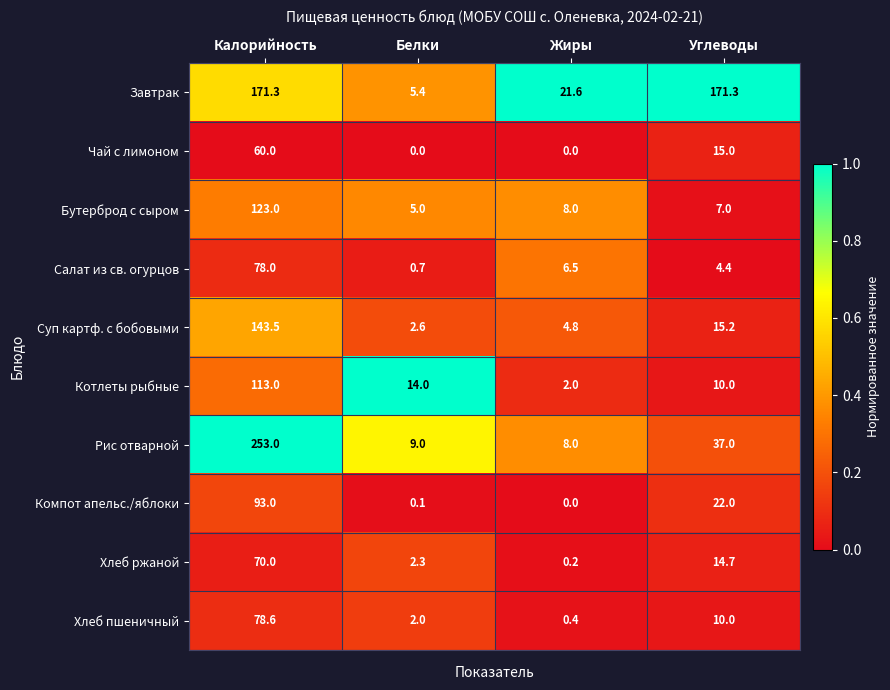

At Белки, list the series in order from smallest to largest.

Чай с лимоном, Компот апельс./яблоки, Салат из св. огурцов, Хлеб пшеничный, Хлеб ржаной, Суп картф. с бобовыми, Бутерброд с сыром, Завтрак, Рис отварной, Котлеты рыбные